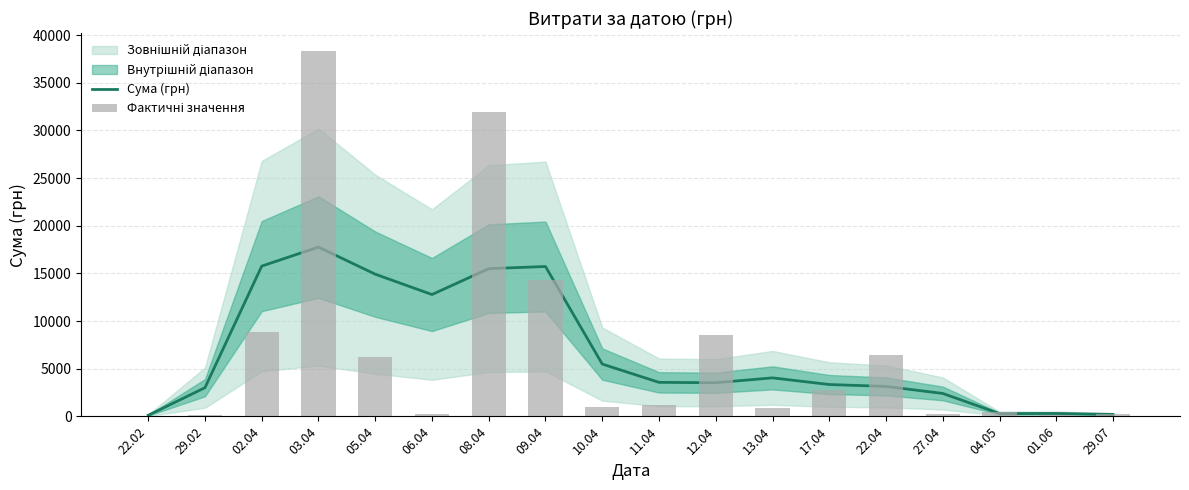

What is the maximum value for Фактичні значення?

38303.0